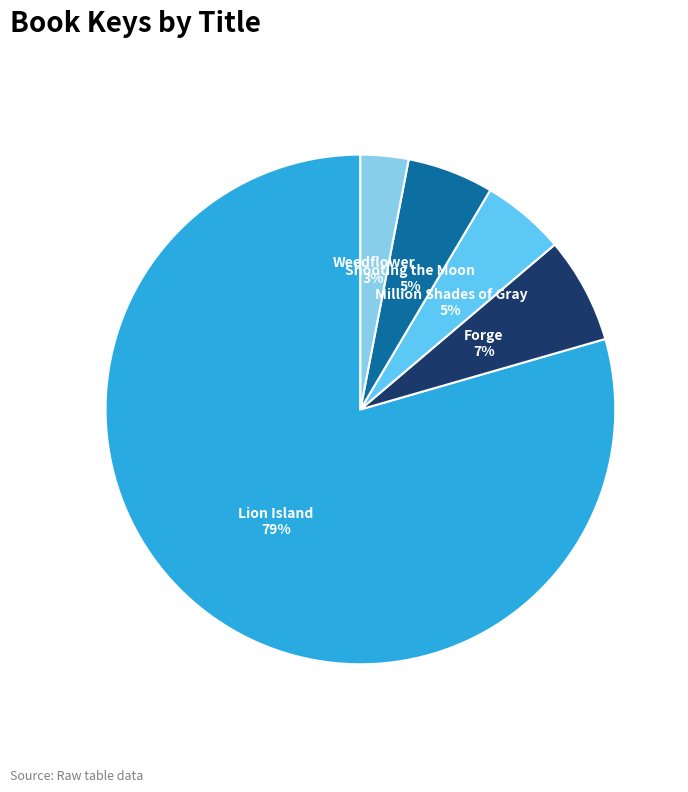

Is it true that Million Shades of Gray is 1% of the pie?

False